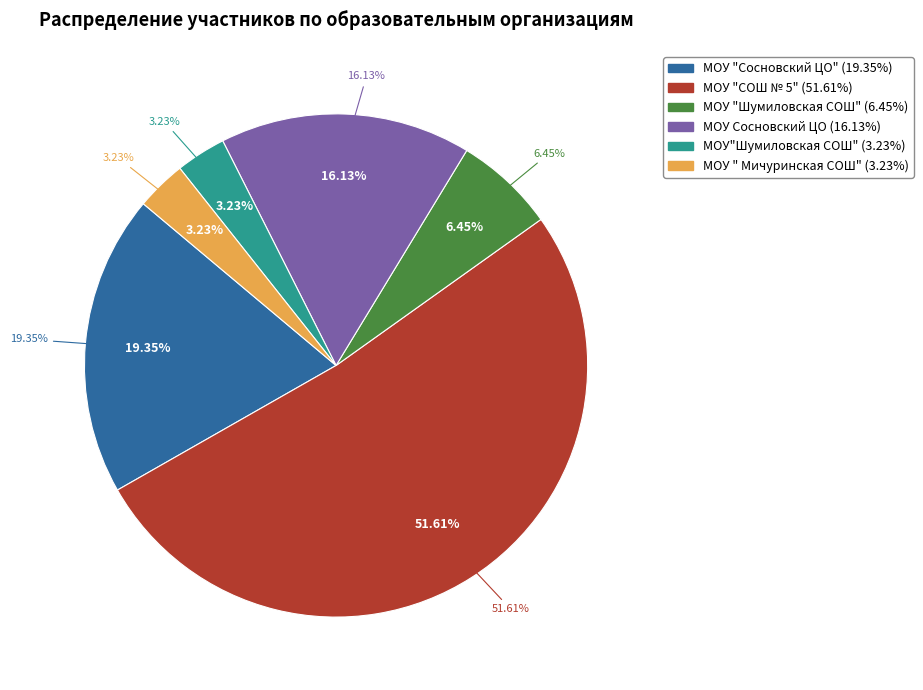

How many segments does this pie chart have?

6